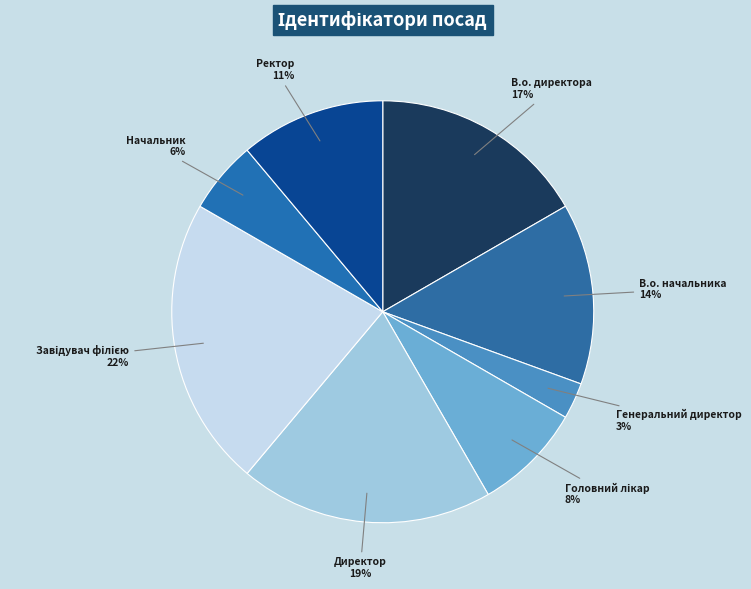

To the nearest percent, what is the difference between the Ректор and В.о. начальника slice percentages?

3%